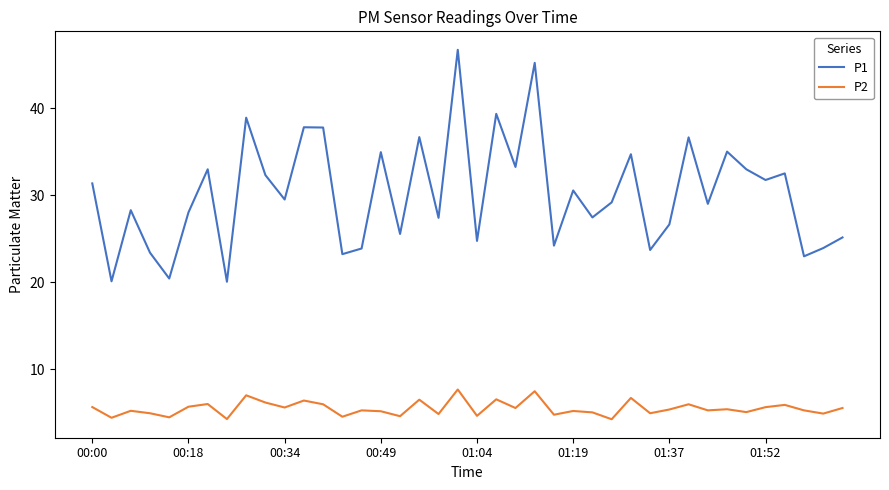

Which series has the largest range (max minus min)?

P1